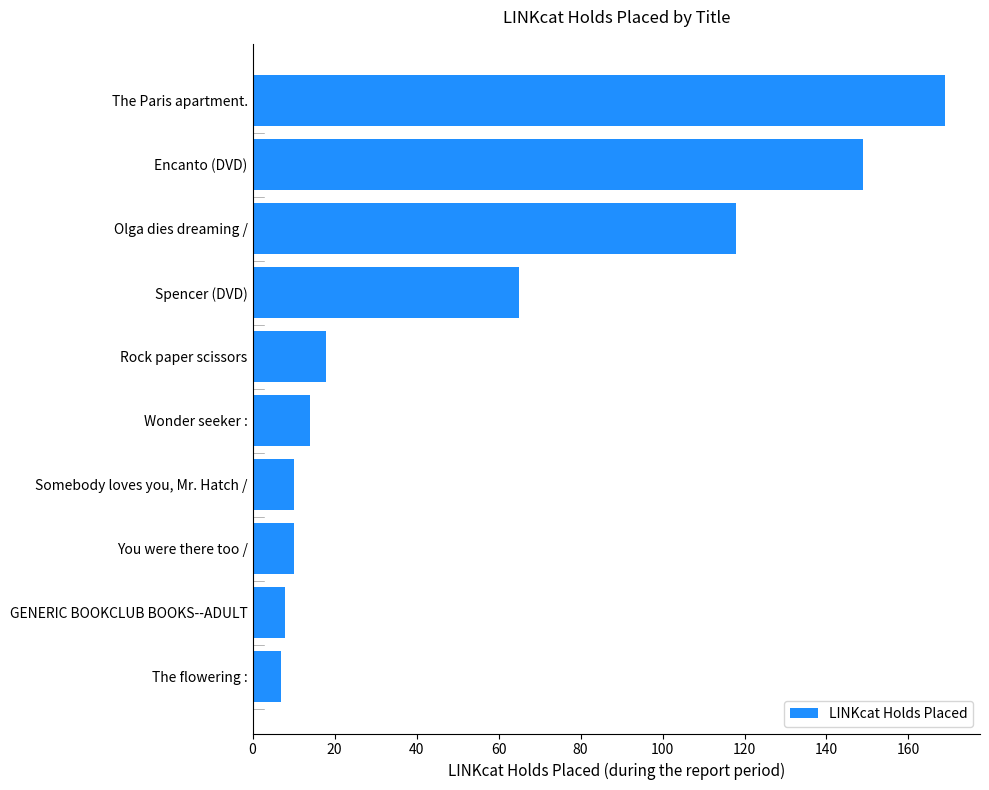

Is it true that the value at Somebody loves you, Mr. Hatch / is 18?

False